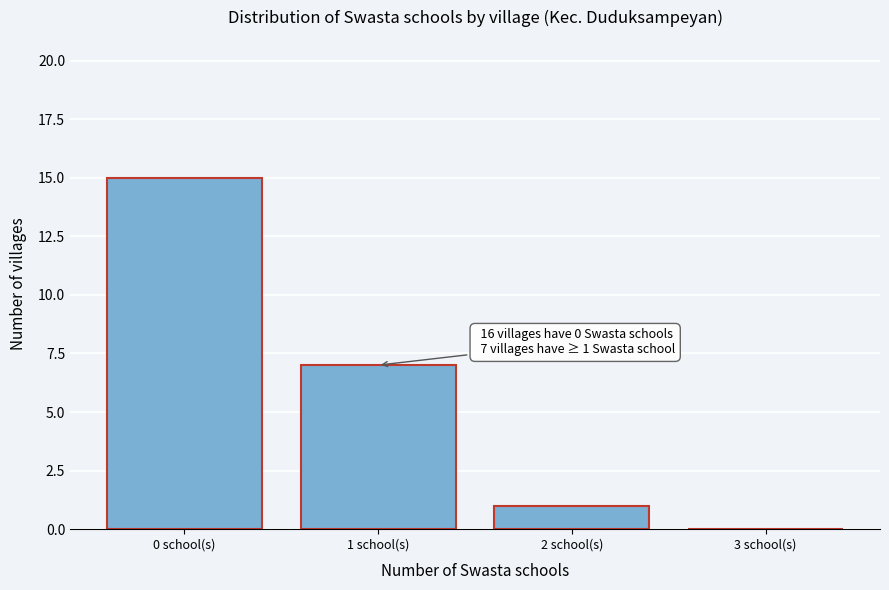

Over which range of the x-axis is the bar tallest?

-0.5 to 0.5